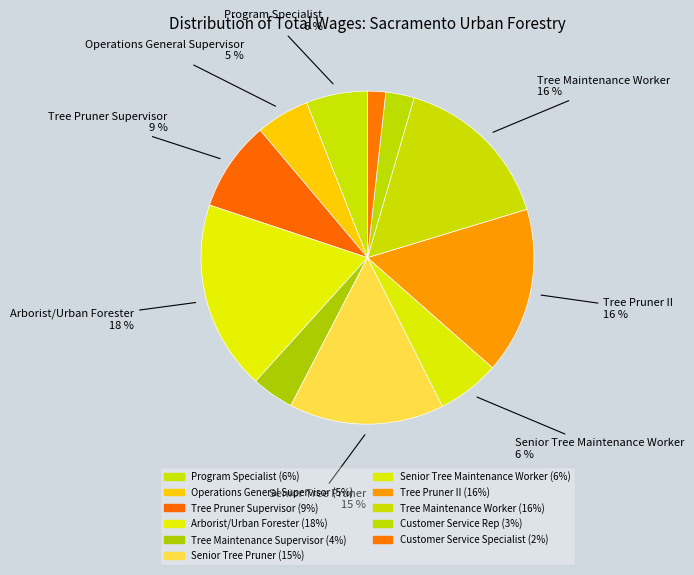

What is the ratio of the value at Tree Pruner Supervisor to the value at Program Specialist?

1.5